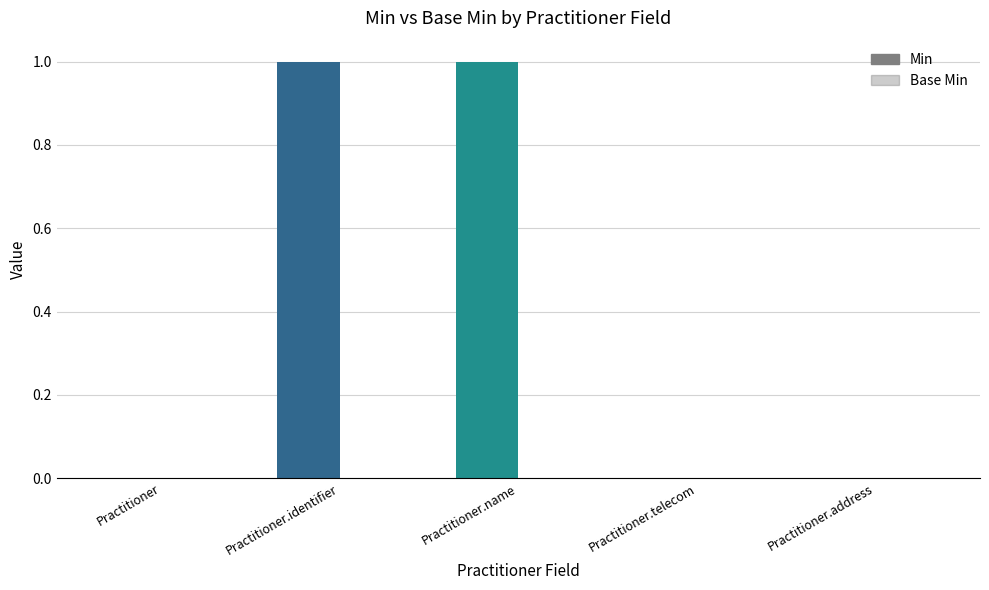

Count the number of data series in this chart.

2